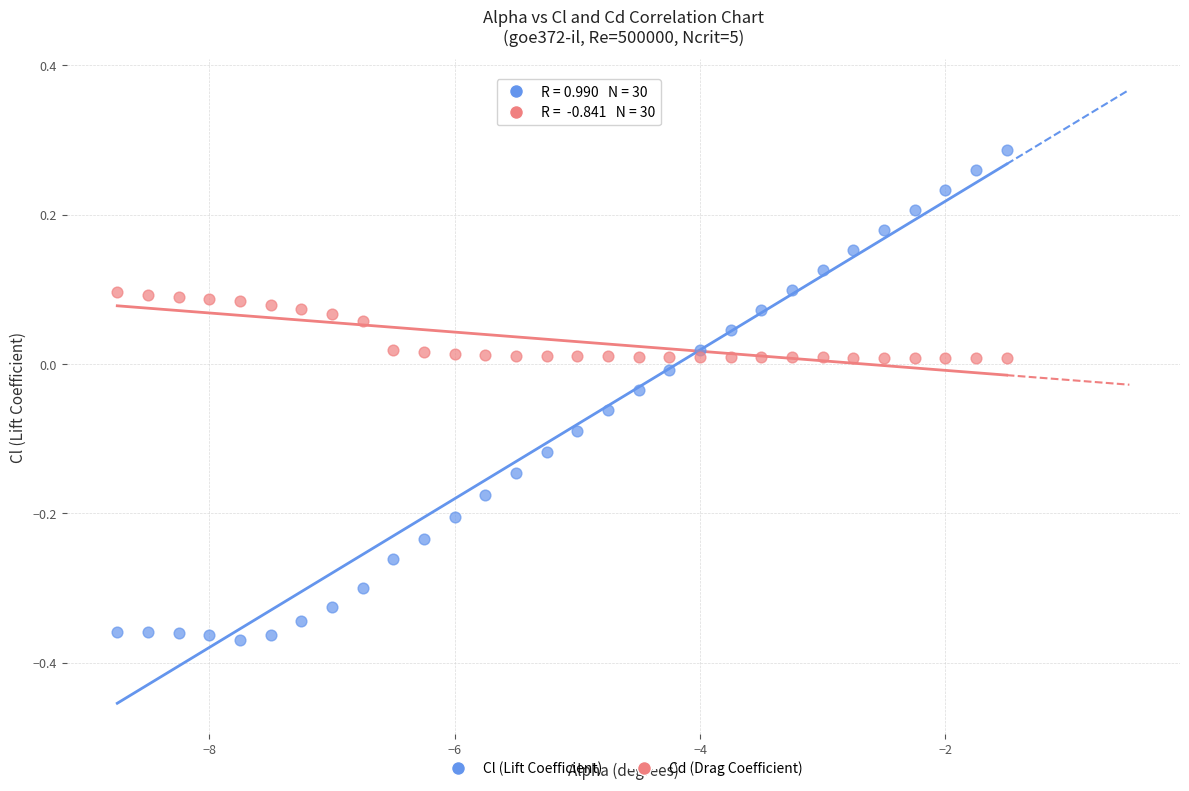

Across all data points, what is the range of Y values (max minus min)?

0.7